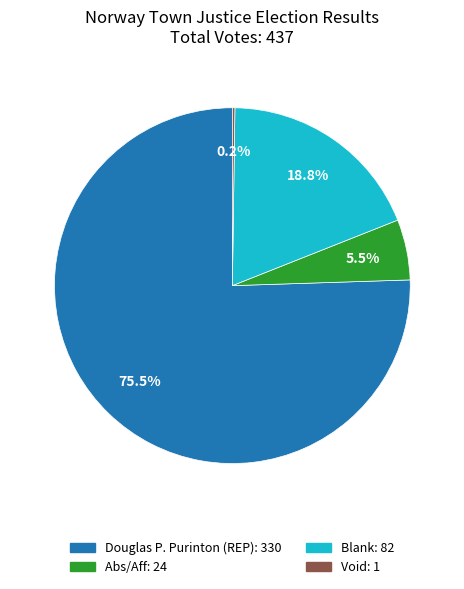

To the nearest percent, what is the average slice percentage?

25%